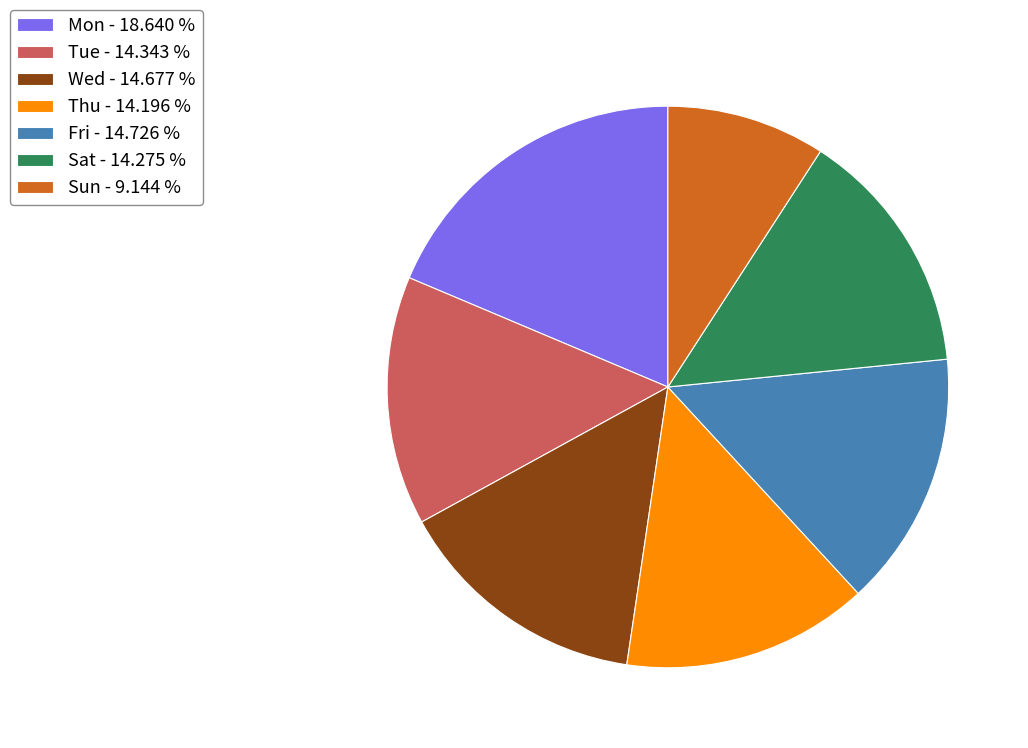

What is the smallest slice in the pie chart?

Sun